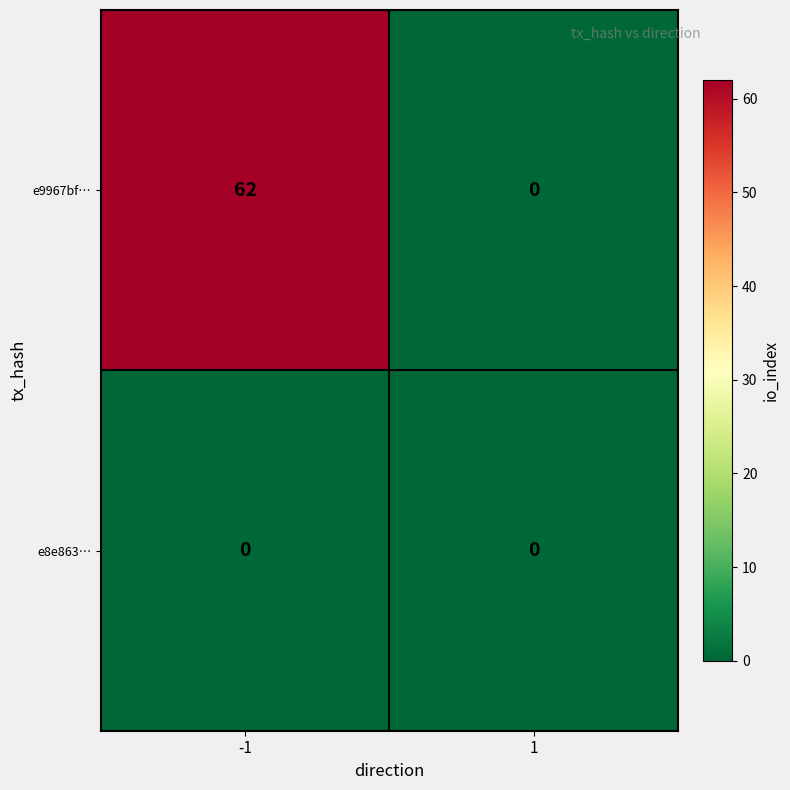

True or false: e9967bf… has a value of 19 at 1.

False